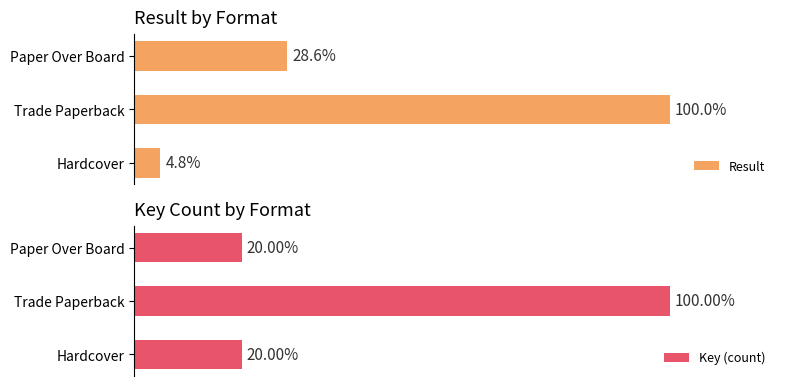

What is the minimum value for Key (count)?

20.0